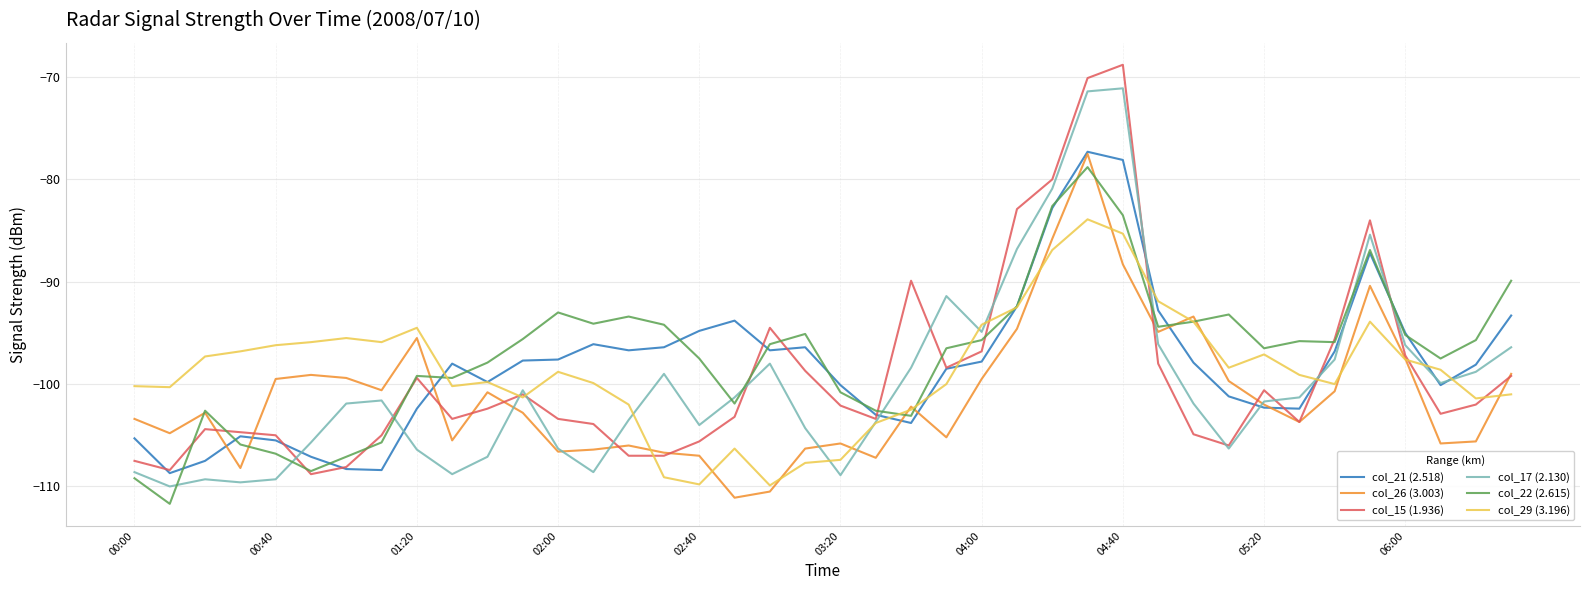

What is the greatest value displayed?

-68.8